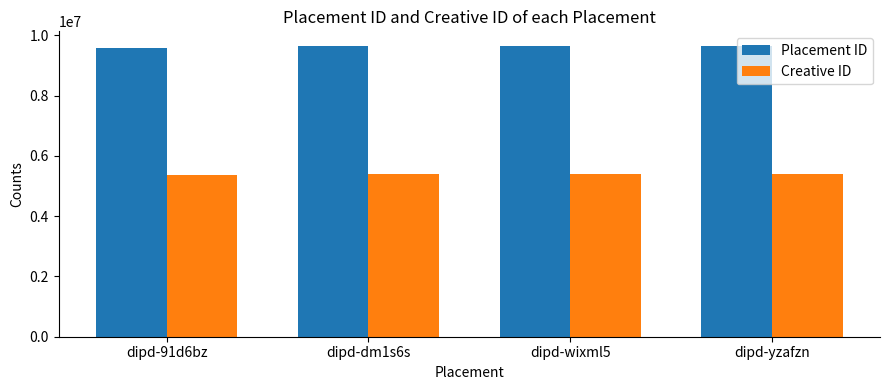

At how many categories does at least one series exceed 7689898?

4